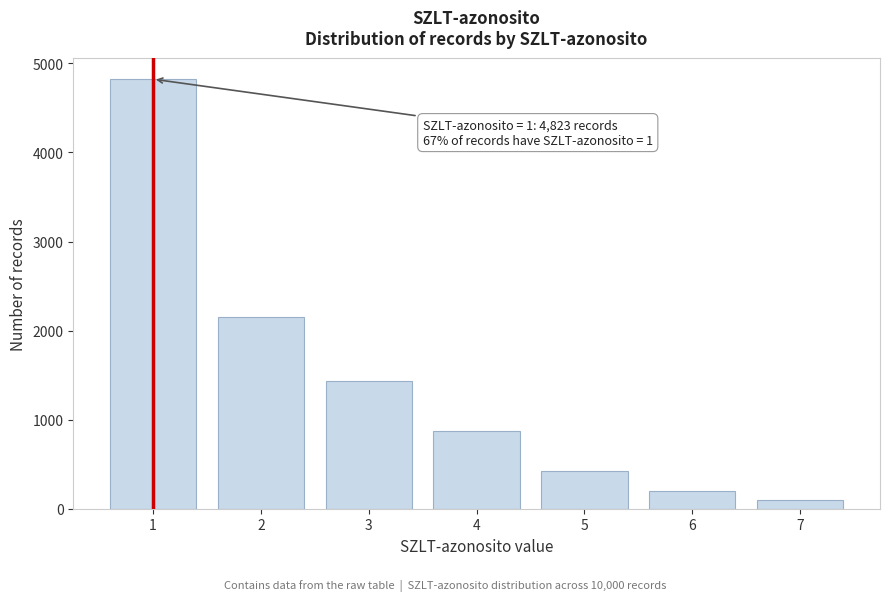

Reading left to right, transcribe all the data shown in this chart.

1=4823	2=2156	3=1432	4=876	5=421	6=198	7=94